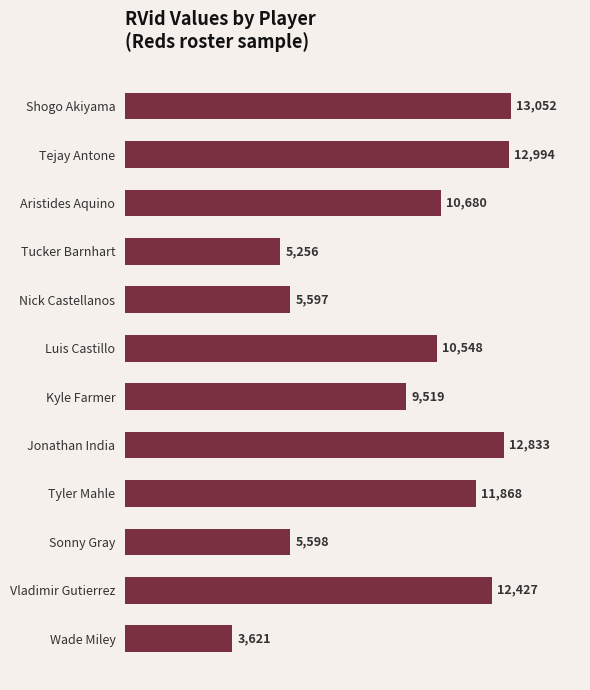

Rank the categories by value from highest to lowest.

Shogo Akiyama, Tejay Antone, Jonathan India, Vladimir Gutierrez, Tyler Mahle, Aristides Aquino, Luis Castillo, Kyle Farmer, Sonny Gray, Nick Castellanos, Tucker Barnhart, Wade Miley